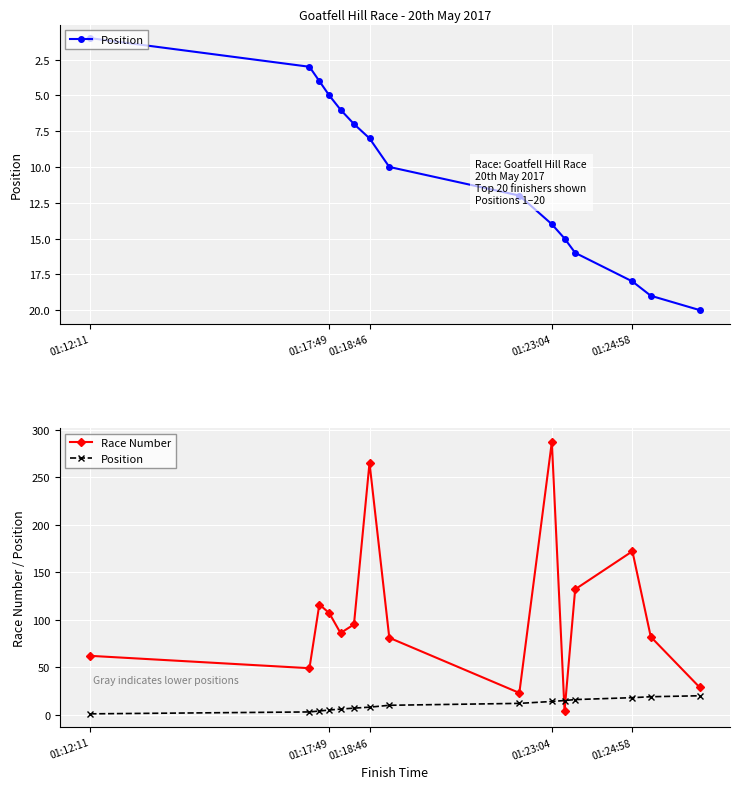

True or false: Race Number has a value of 51 at 01:17:49.

False